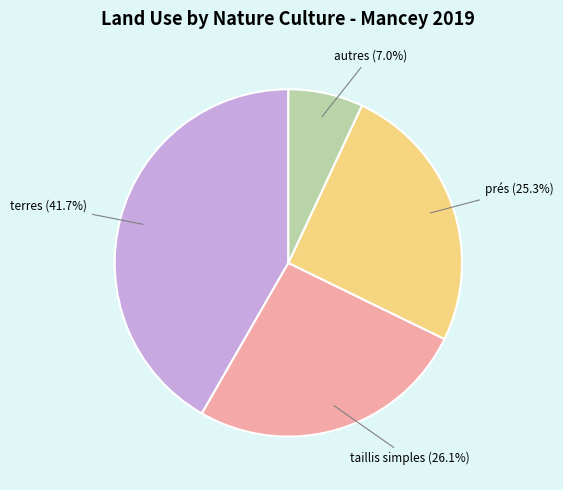

Is there any slice that represents more than half of the pie?

No